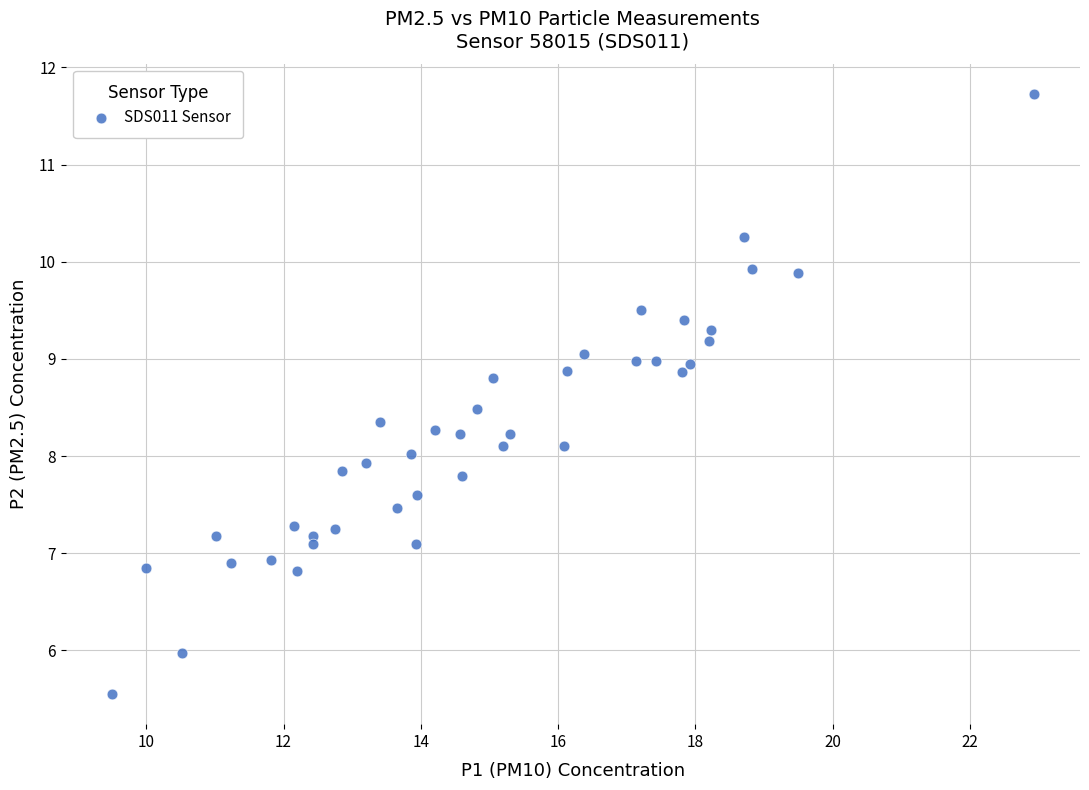

What is the range of Y values (max minus min)?

6.2